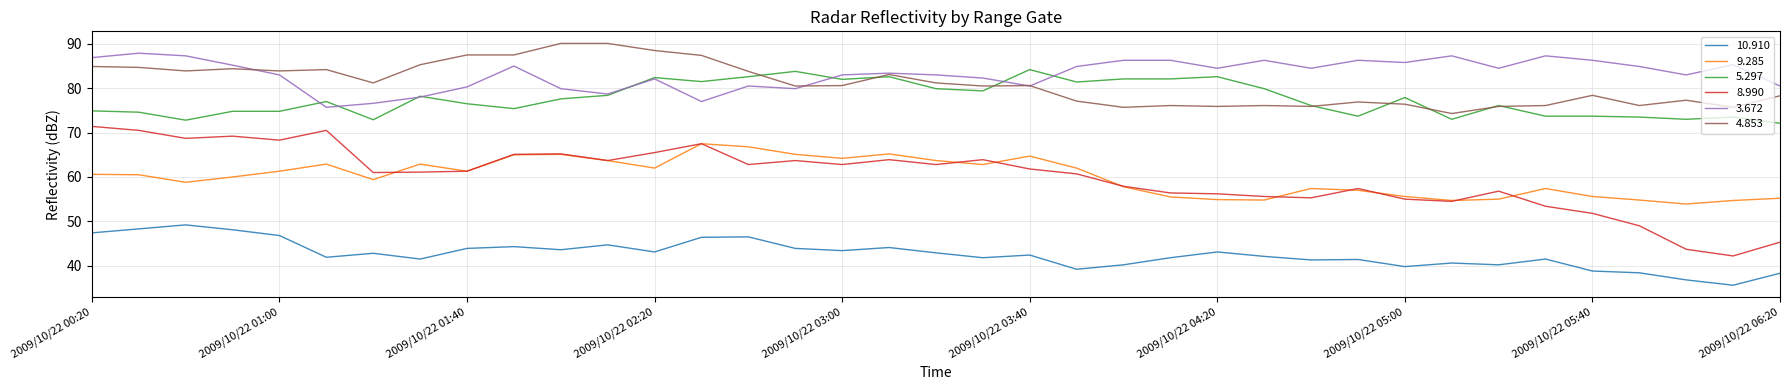

Which series has the largest range (max minus min)?

8.990